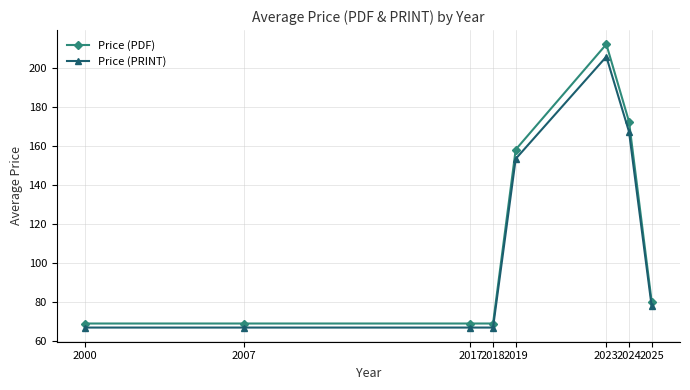

Is this an area chart (filled region under the line)?

No